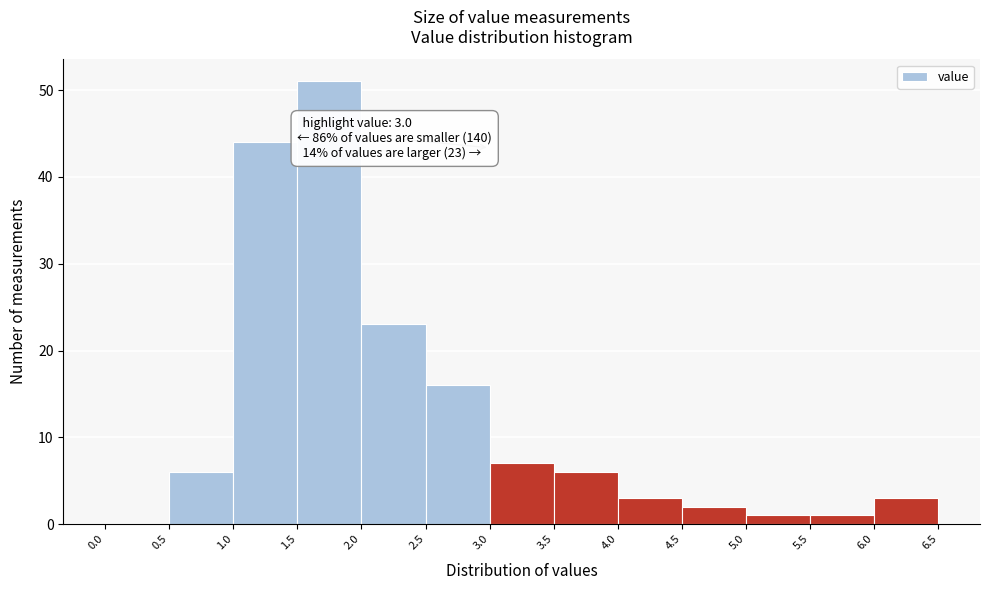

Over which range of the x-axis is the bar tallest?

1.5 to 2.0